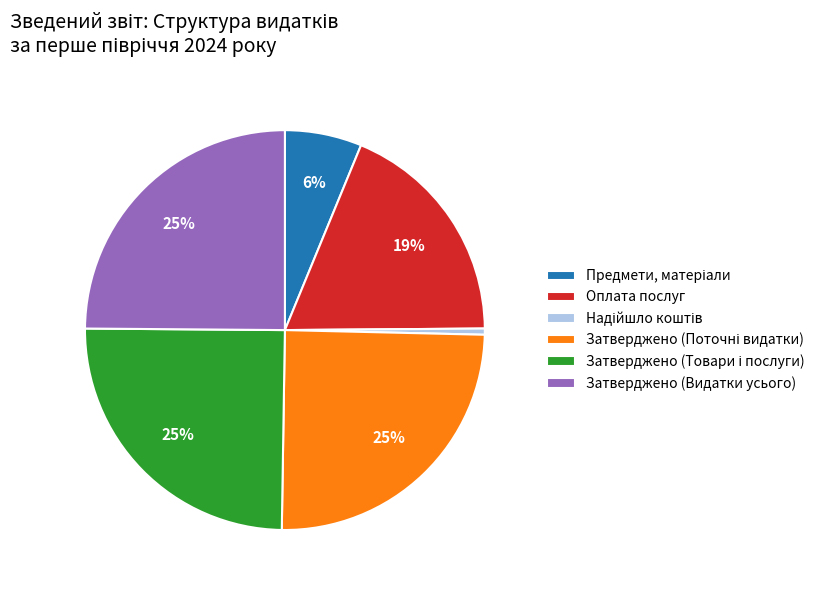

True or false: Оплата послуг accounts for 4% of the total.

False